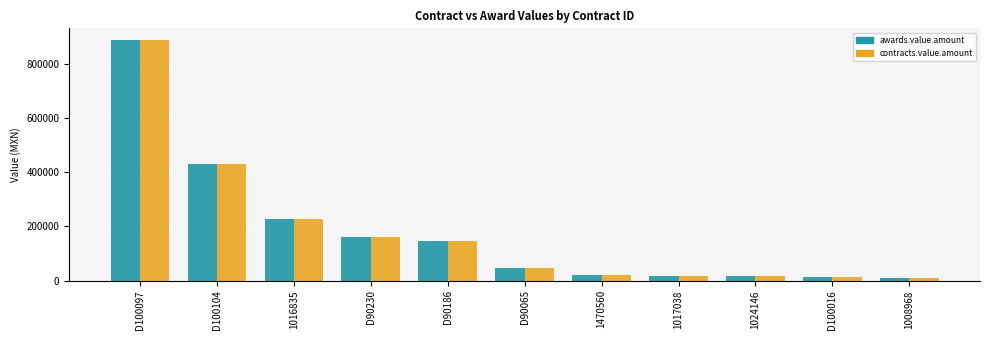

What is the highest value of the awards.value.amount series?

887550.0